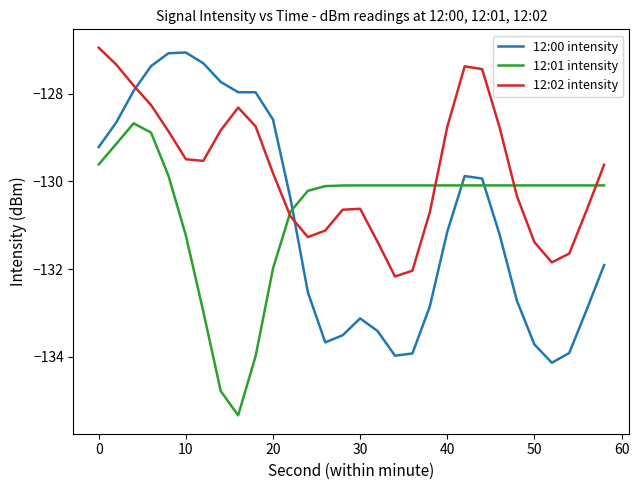

What is the greatest value displayed?

-127.0